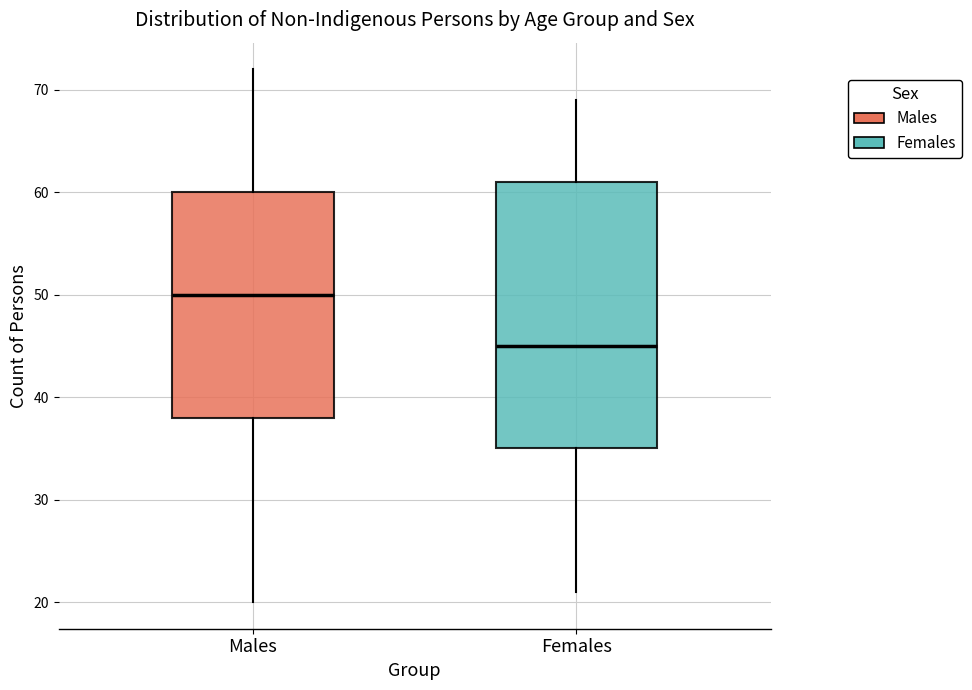

Which box's median line is the highest?

Males